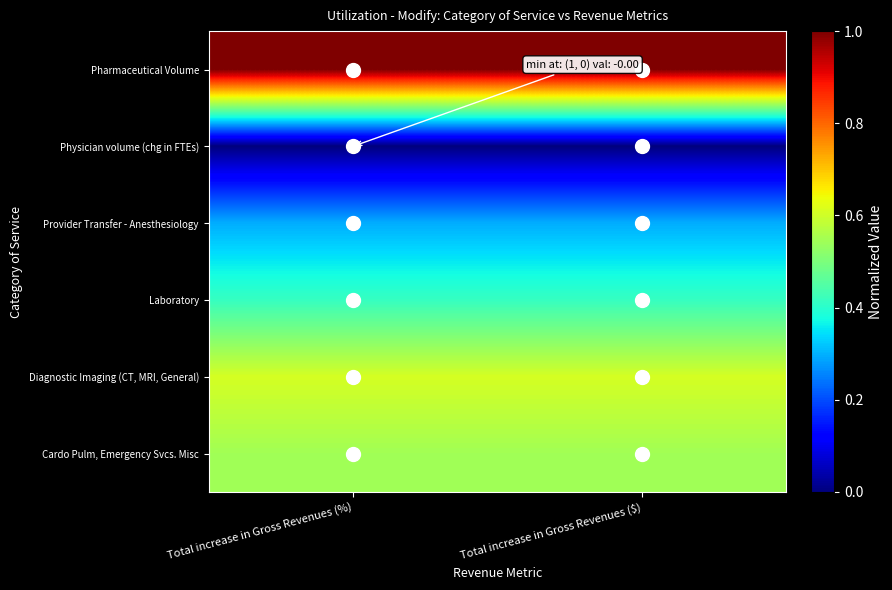

Rank the series by their maximum value, from lowest to highest.

Physician volume (chg in FTEs), Provider Transfer - Anesthesiology, Laboratory, Cardo Pulm, Emergency Svcs. Misc, Diagnostic Imaging (CT, MRI, General), Pharmaceutical Volume